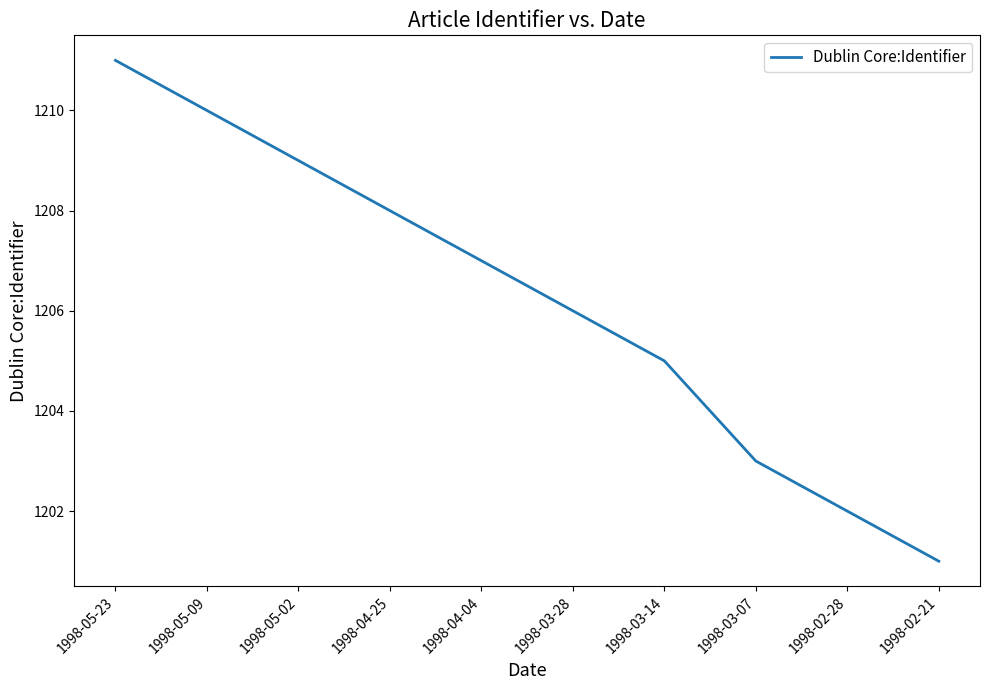

How many distinct data groups are displayed?

1